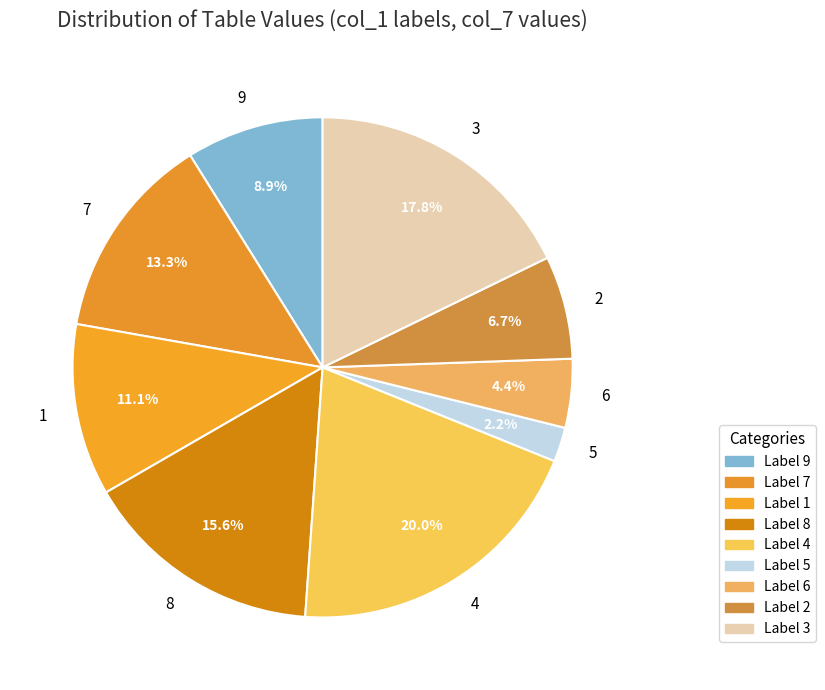

Combined, what portion of the pie is 8 and 7?

28.9%